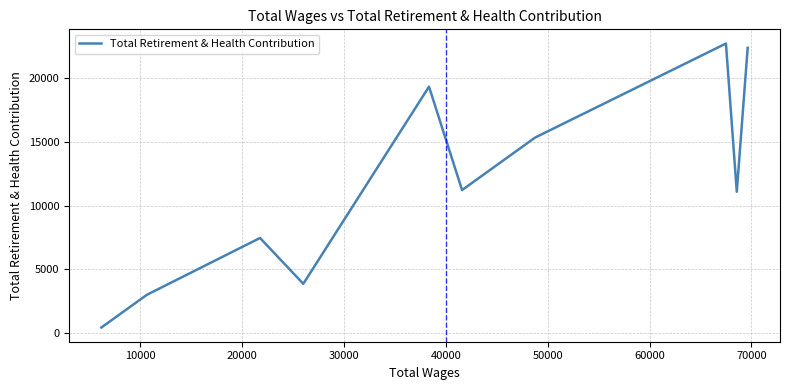

True or false: the data shows 25458 at 50000.

False